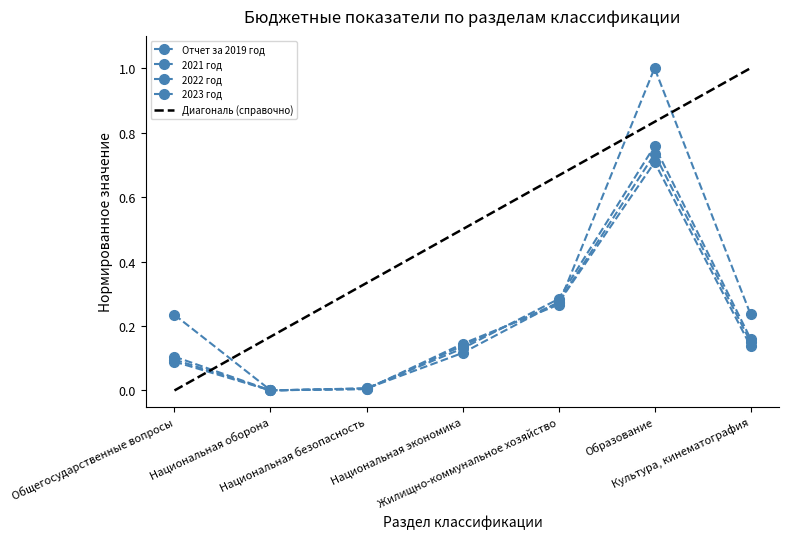

At Национальная экономика, list the series in order from smallest to largest.

2022 год, 2021 год, 2023 год, Отчет за 2019 год